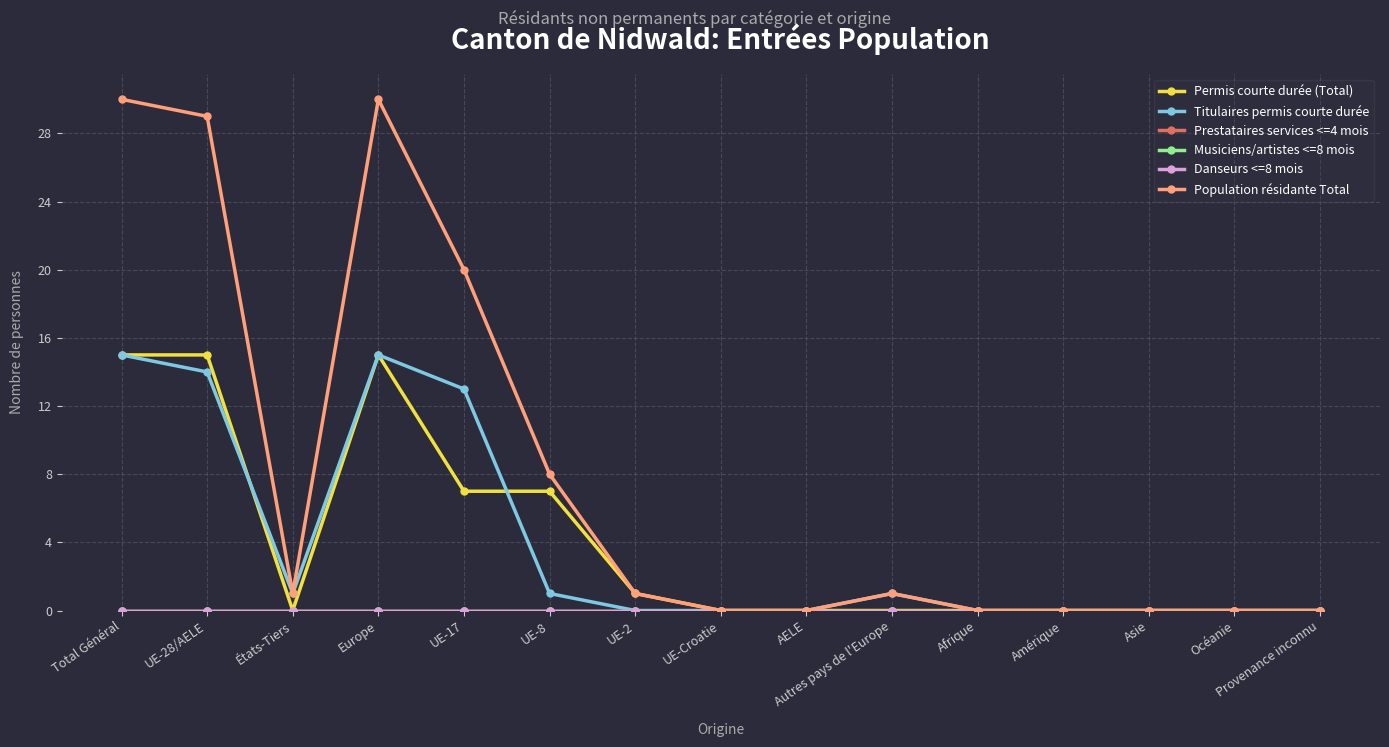

Reading left to right, extract all data points from this chart.

Permis courte durée (Total): 15	15	0	15	7	7	1	0	0	0	0	0	0	0	0
Titulaires permis courte durée: 15	14	1	15	13	1	0	0	0	1	0	0	0	0	0
Prestataires services <=4 mois: 0	0	0	0	0	0	0	0	0	0	0	0	0	0	0
Musiciens/artistes <=8 mois: 0	0	0	0	0	0	0	0	0	0	0	0	0	0	0
Danseurs <=8 mois: 0	0	0	0	0	0	0	0	0	0	0	0	0	0	0
Population résidante Total: 30	29	1	30	20	8	1	0	0	1	0	0	0	0	0